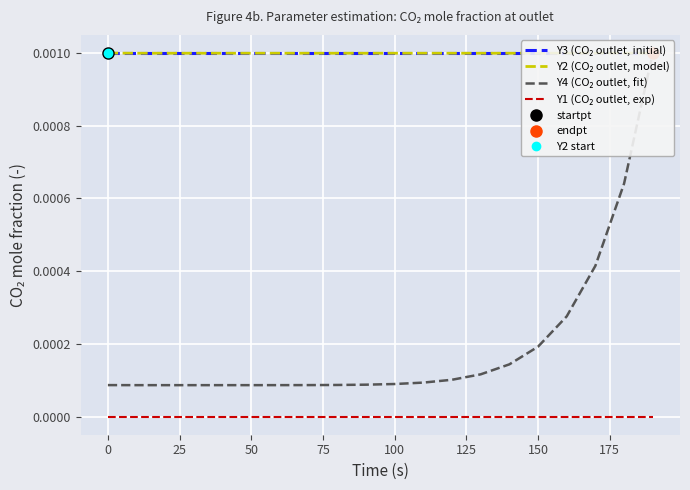

True or false: Y3 (CO₂ outlet, initial) has more than 2 interior local peaks.

False